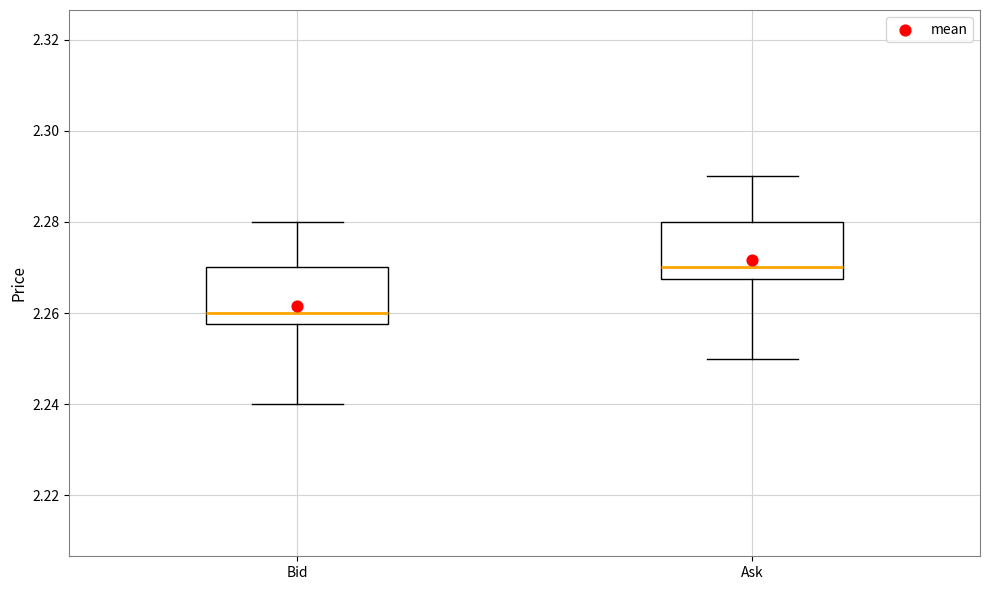

Where is the lower edge of the box for Bid on the y-axis? The values are not printed on the chart, so give them approximately, as read against the axis.

2.258